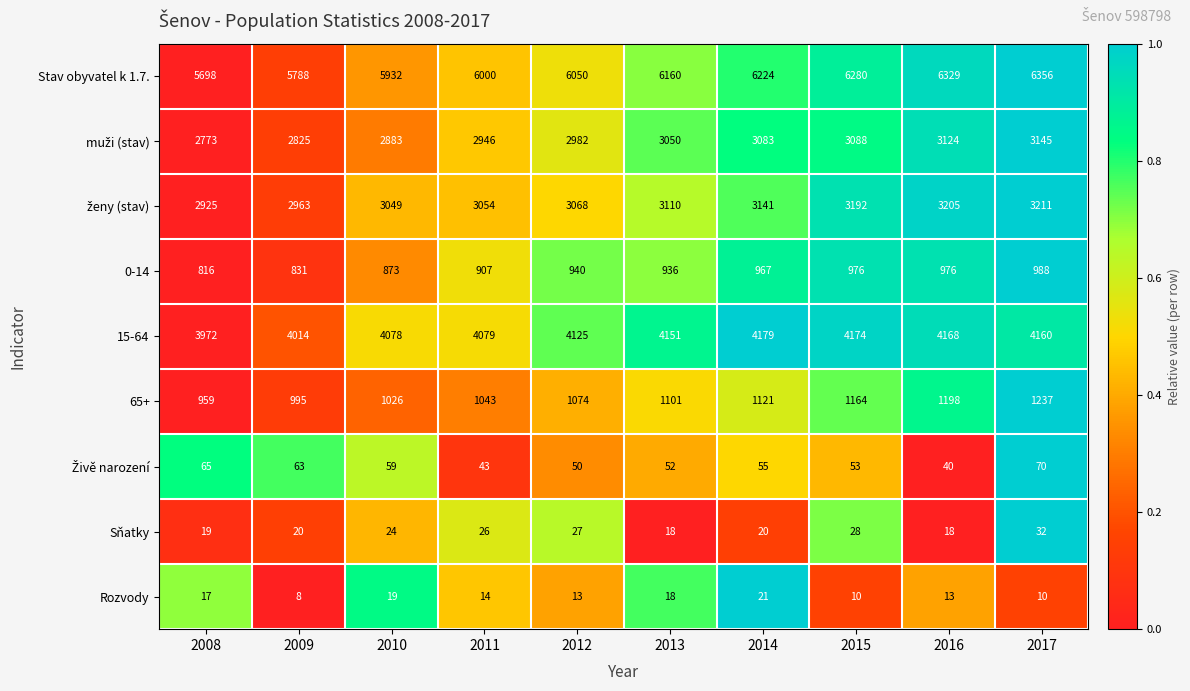

What is the smallest value displayed?

8